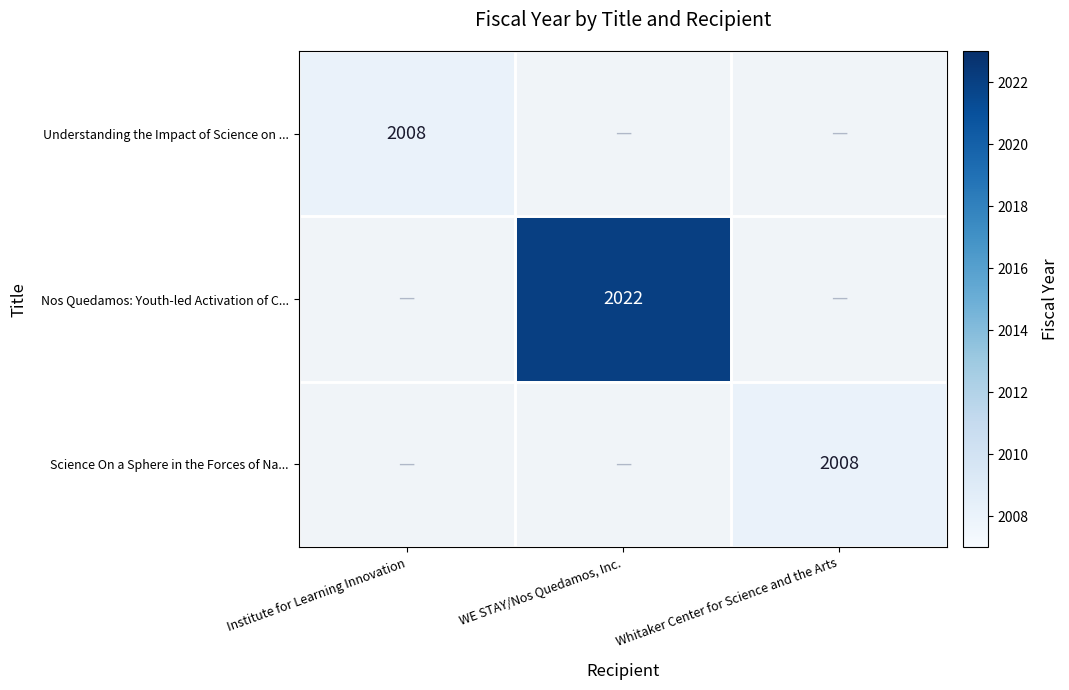

At which category does the chart reach its minimum across all series?

Institute for Learning Innovation